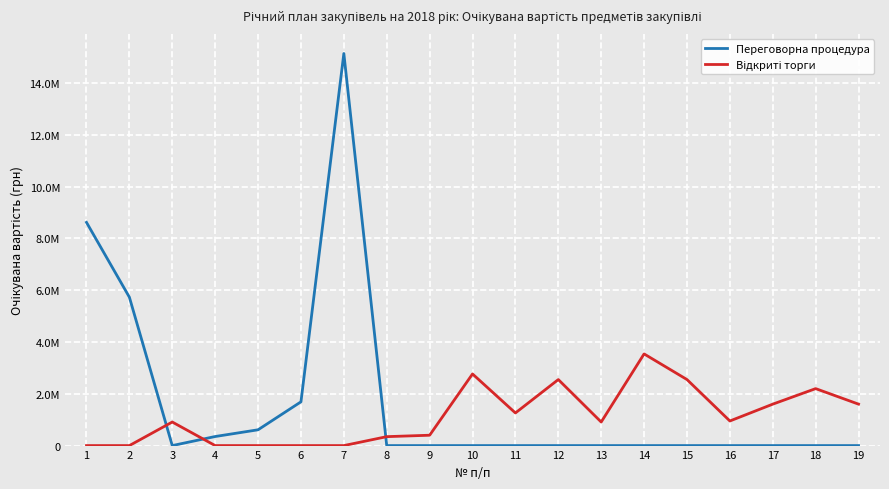

What is the greatest value displayed?

15141954.8